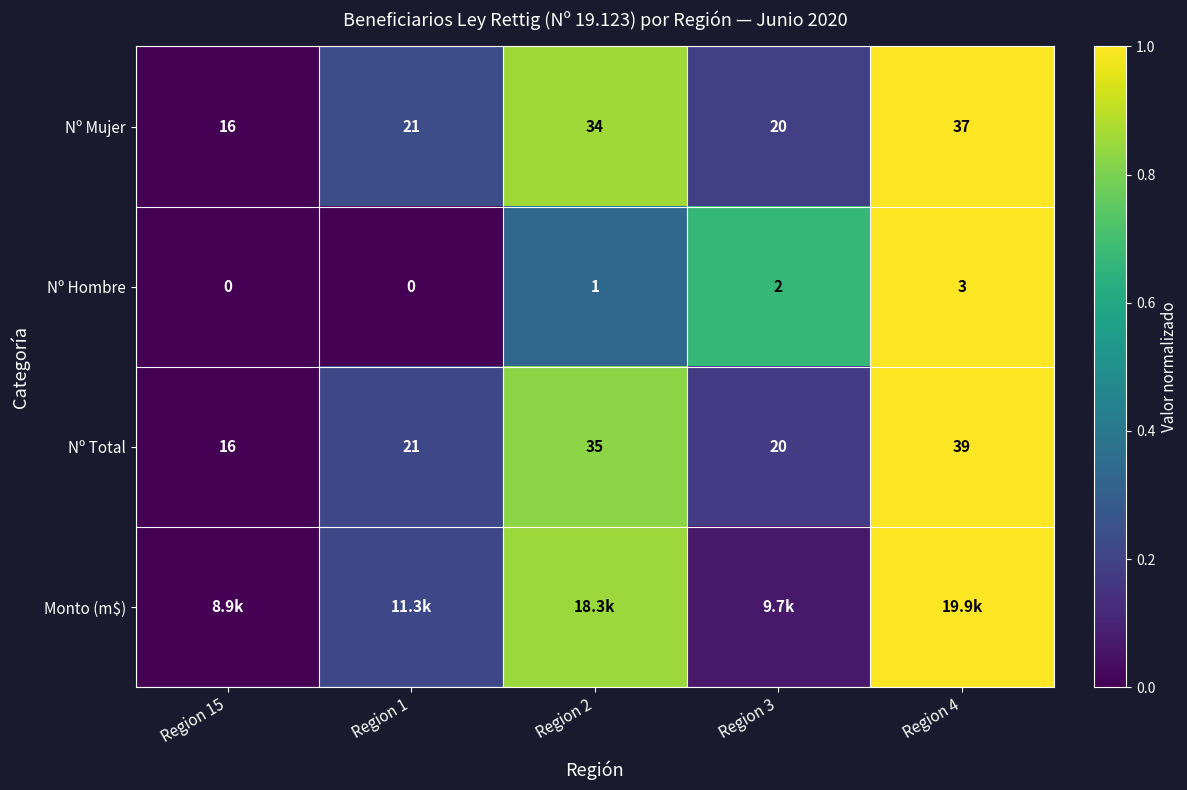

Is the value of Nº Mujer at Region 1 greater than the value of Nº Total at Region 2?

No